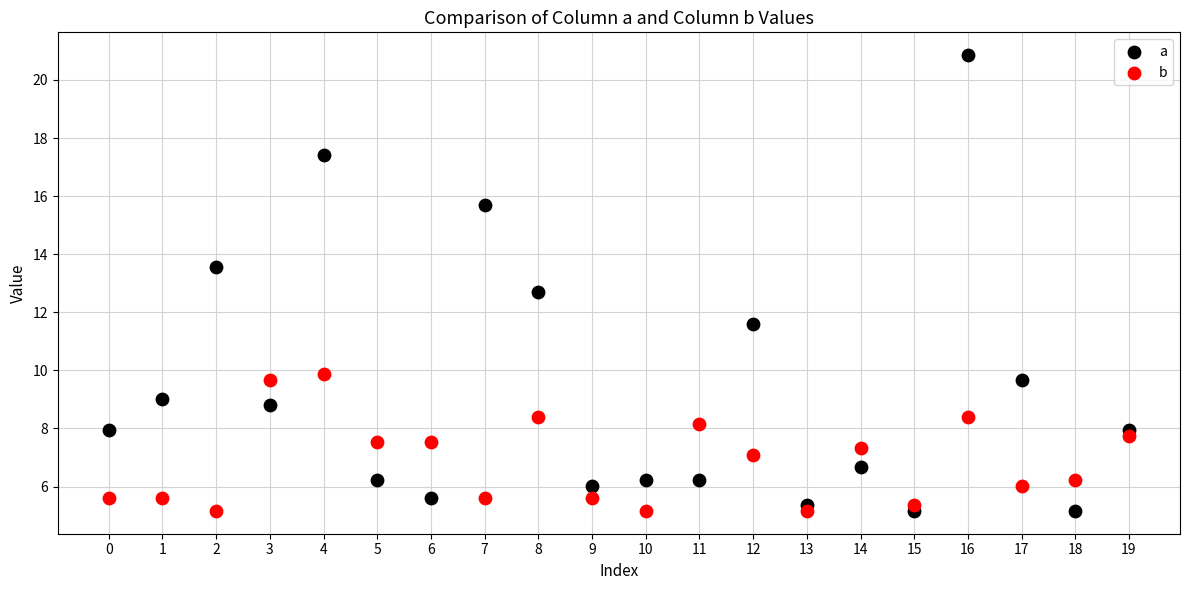

Which series has the largest Y range (max minus min)?

a